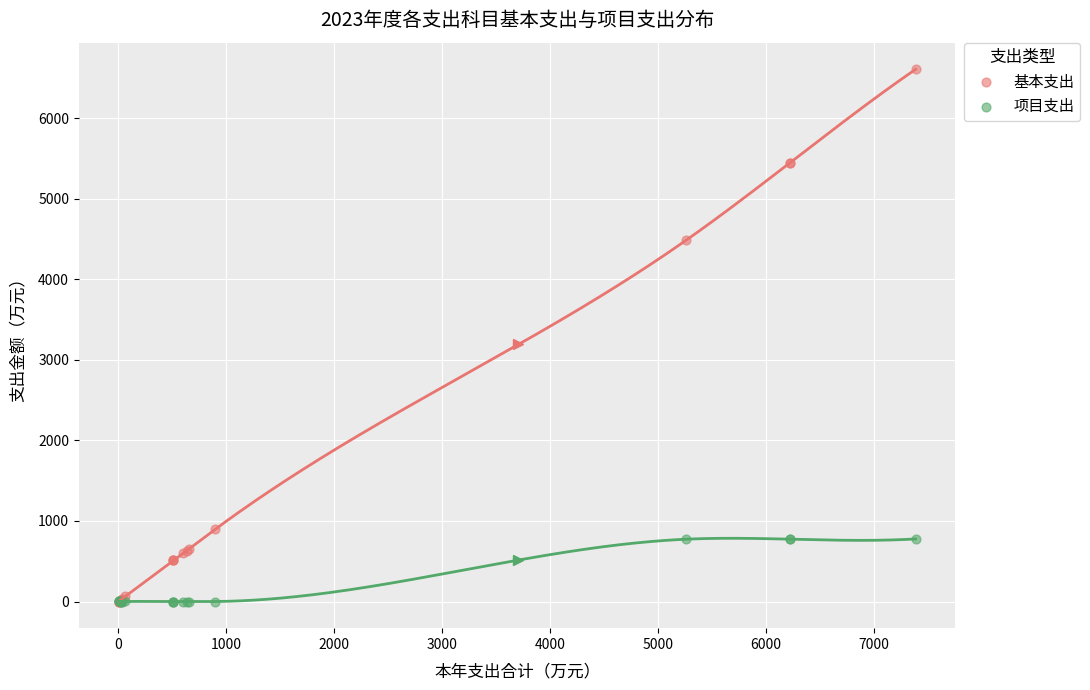

What are all the series names shown in the legend?

基本支出, 项目支出